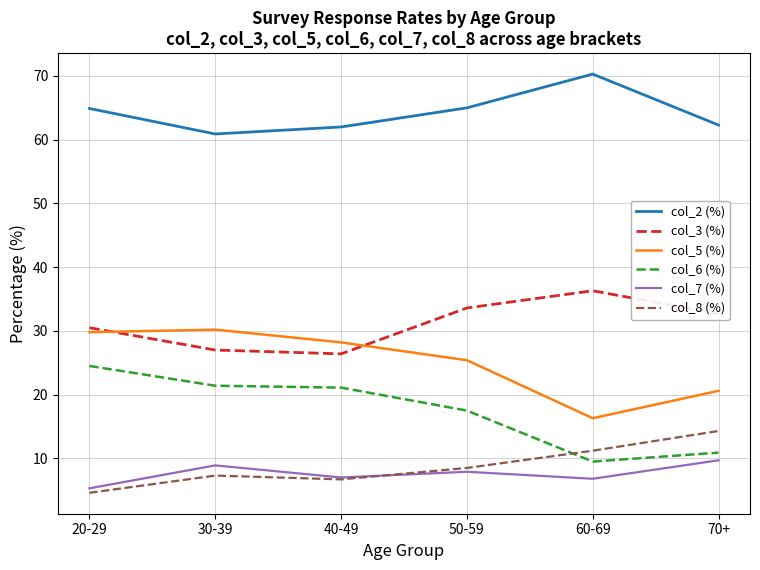

The value of col_2 (%) at 60-69 is 70.3. True or false?

True